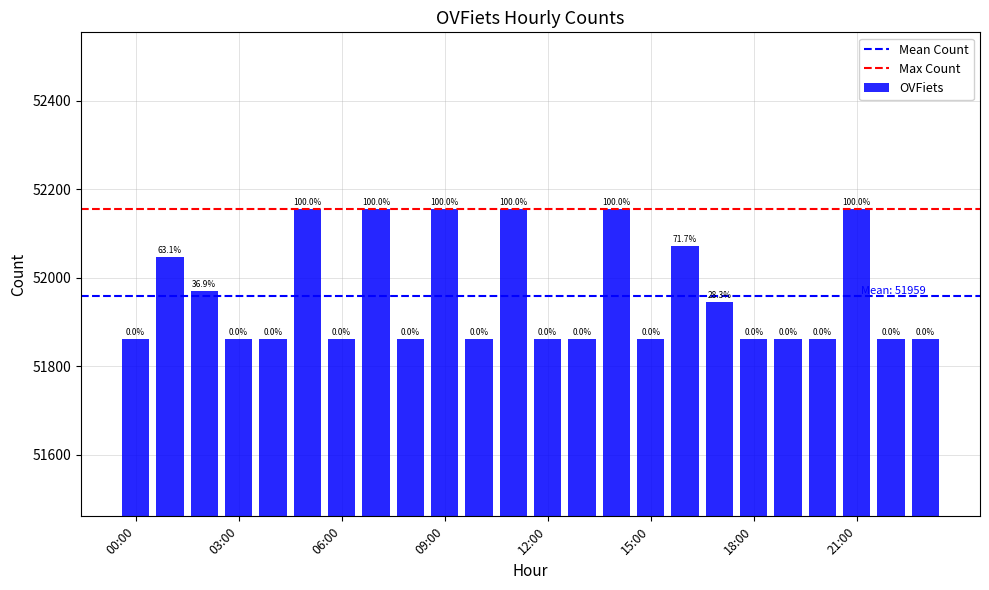

How many values are between 51861 and 52154?

24